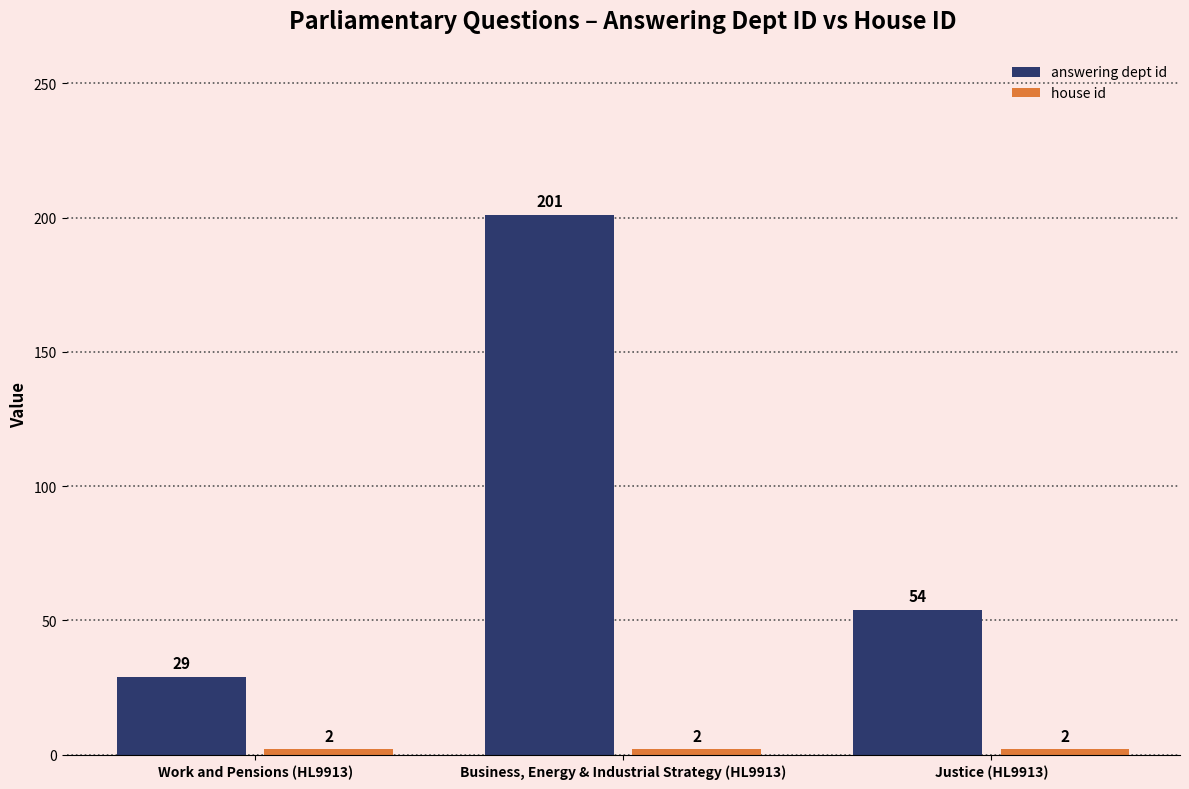

Which category has the highest value in the answering dept id series?

Business, Energy & Industrial Strategy (HL9913)